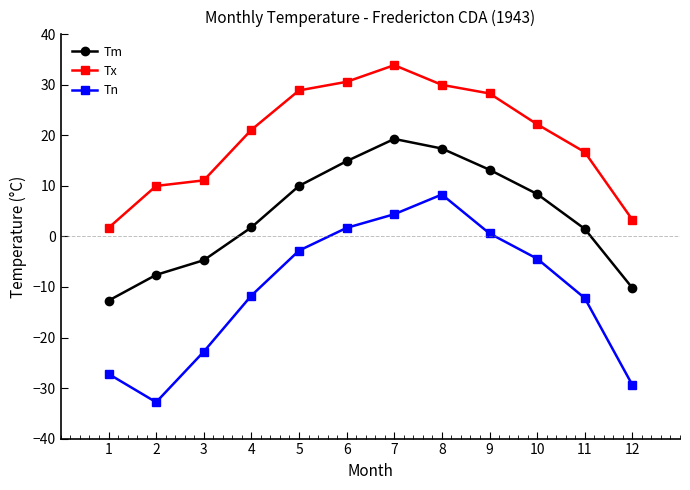

What are all the series names shown in the legend?

Tm, Tx, Tn